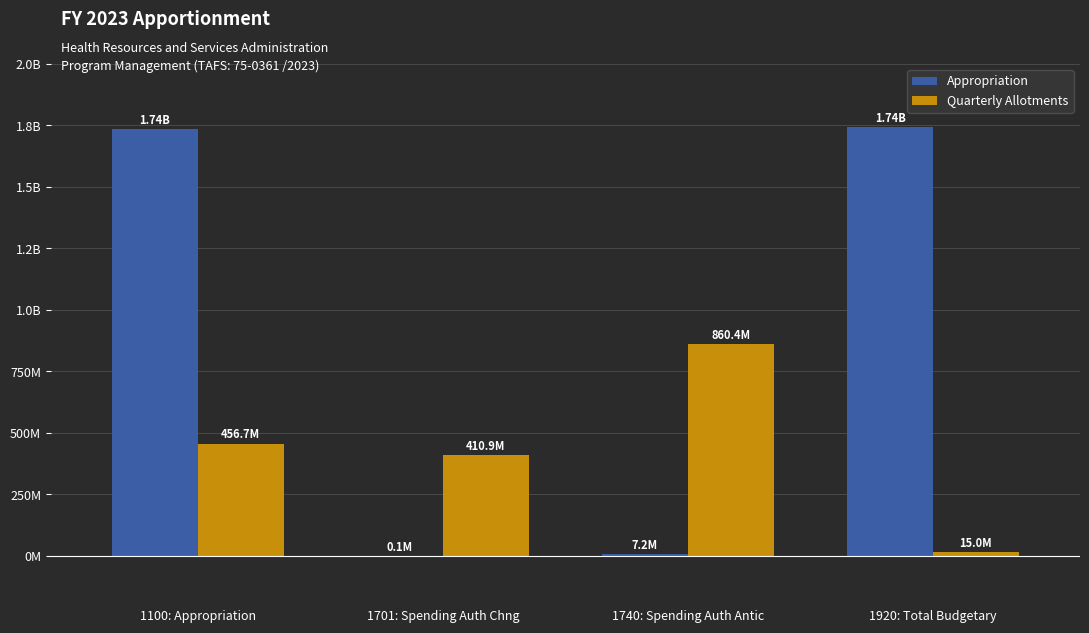

The Appropriation series shows 7199248 at 1740: Spending Auth Antic. True or false?

True